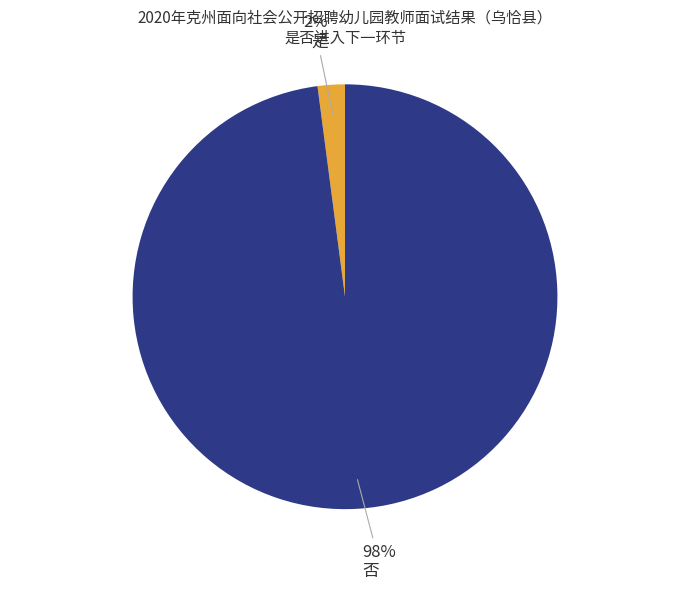

Combined, do 是 and 否 account for over 50%?

Yes